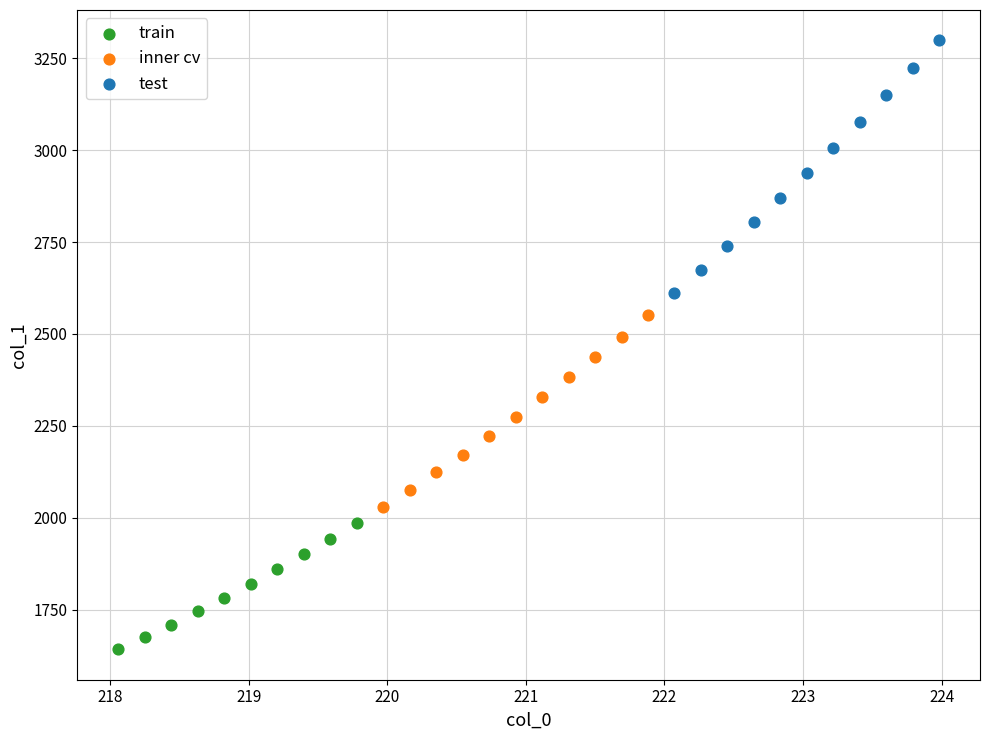

Which series has the widest spread of Y values?

test